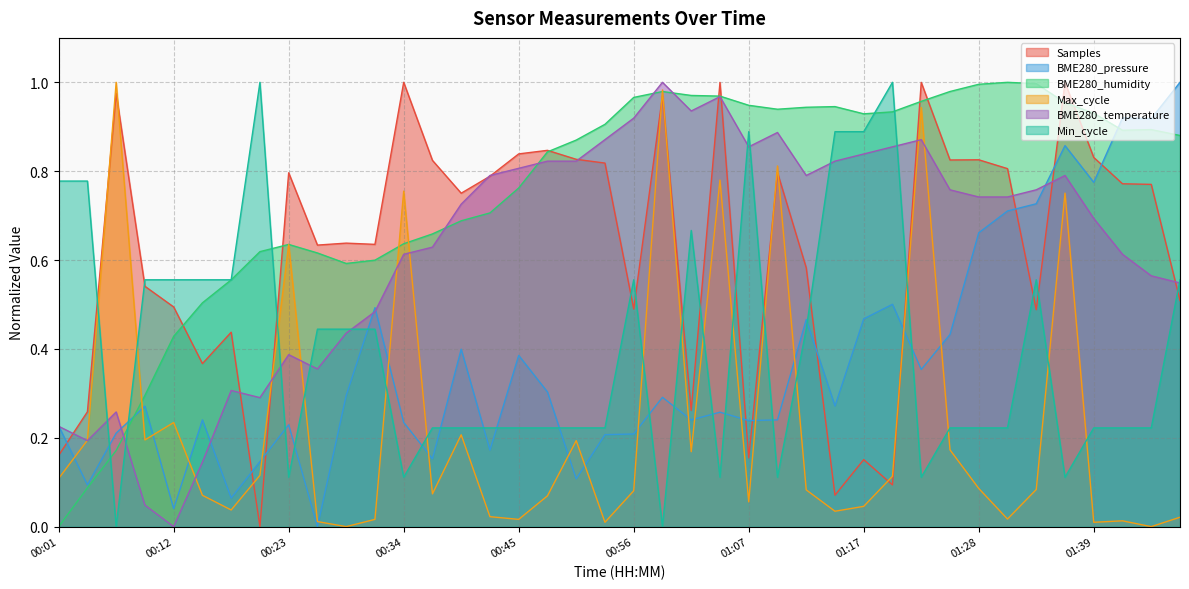

What is the difference between the maximum and minimum values in the BME280_pressure series?

1.0